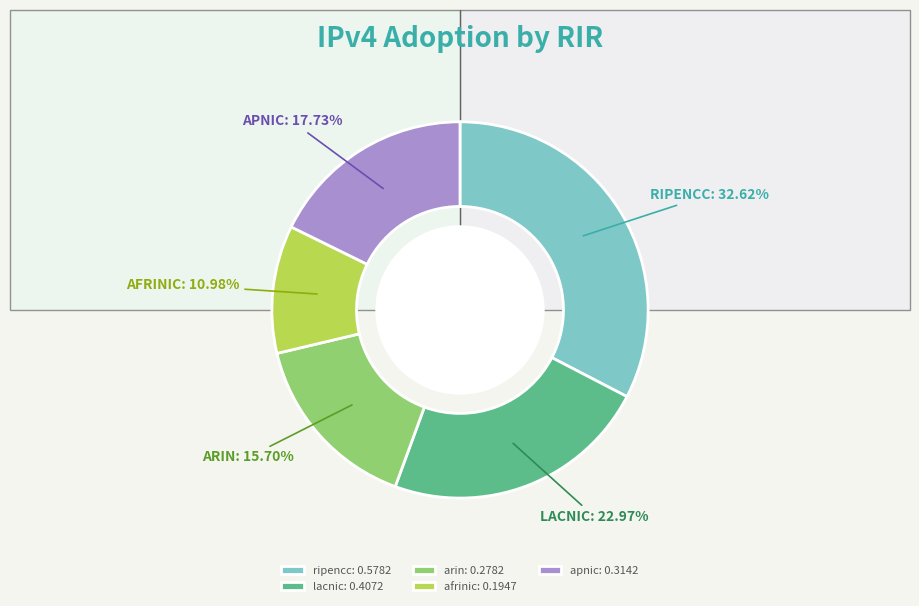

Which category has the biggest portion of the pie?

ripencc